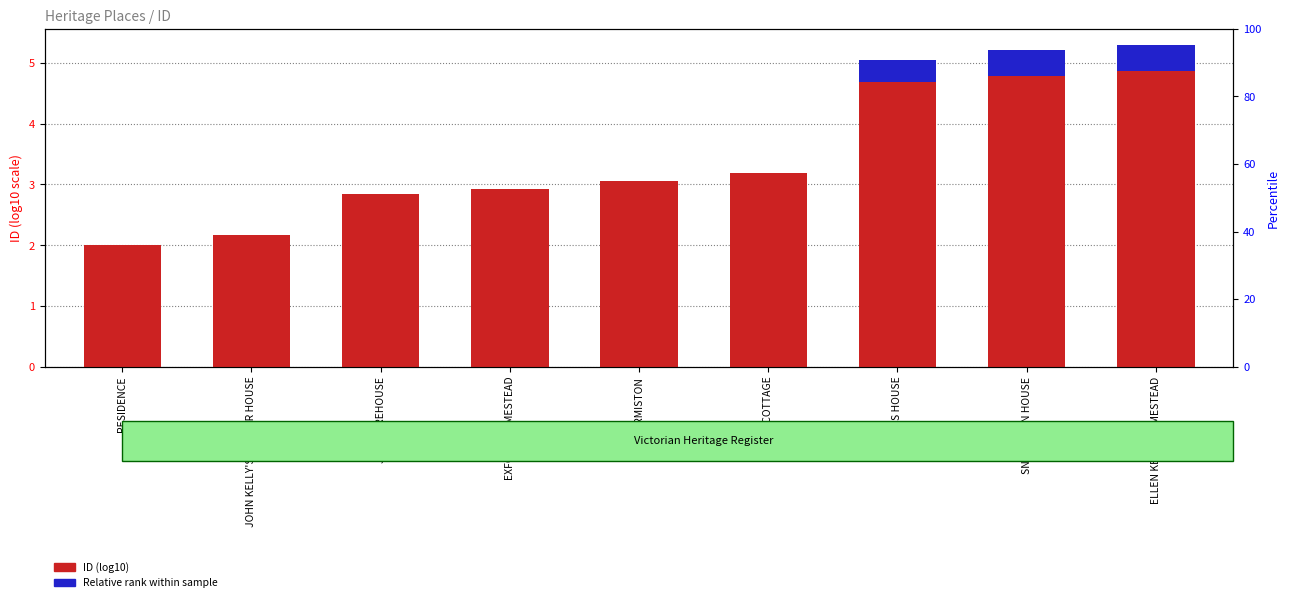

Rank the categories by Relative rank value from highest to lowest.

SNELLEMAN HOUSE, ELLEN KELLY HOMESTEAD, MASTERS HOUSE, DALYS COTTAGE, GLENORMISTON, EXFORD HOMESTEAD, JOB WAREHOUSE, JOHN KELLY'S FORMER HOUSE, RESIDENCE